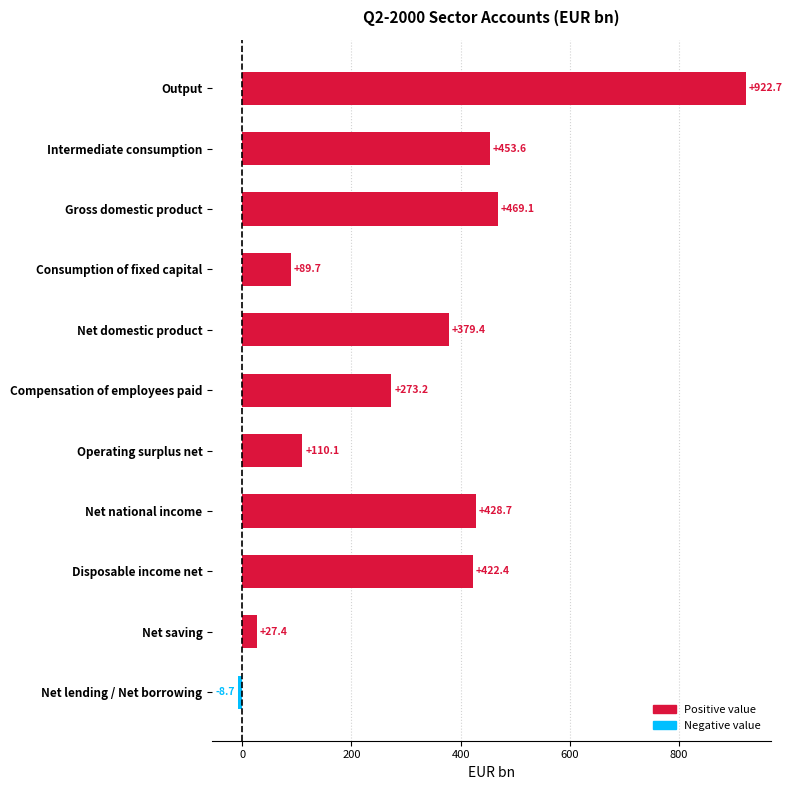

How many negative values are there?

1